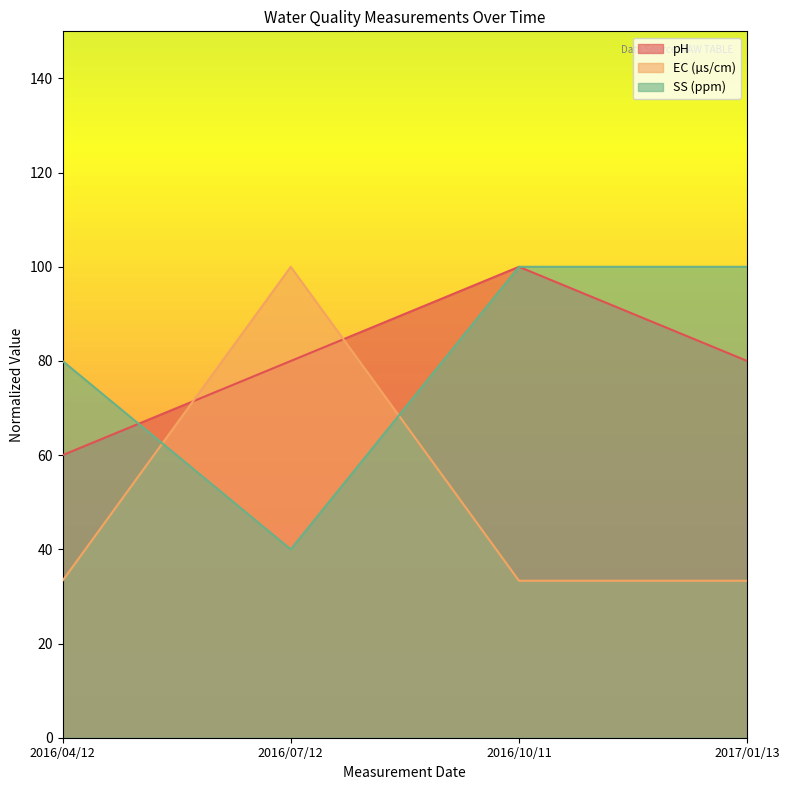

Which category has the lowest value in the EC series?

2016/04/12